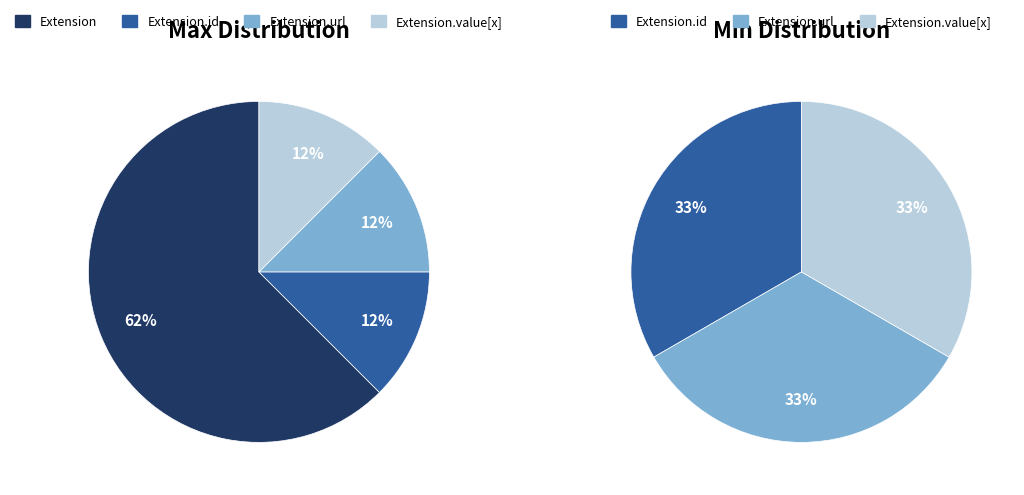

What is the largest slice in the pie chart?

Extension.url